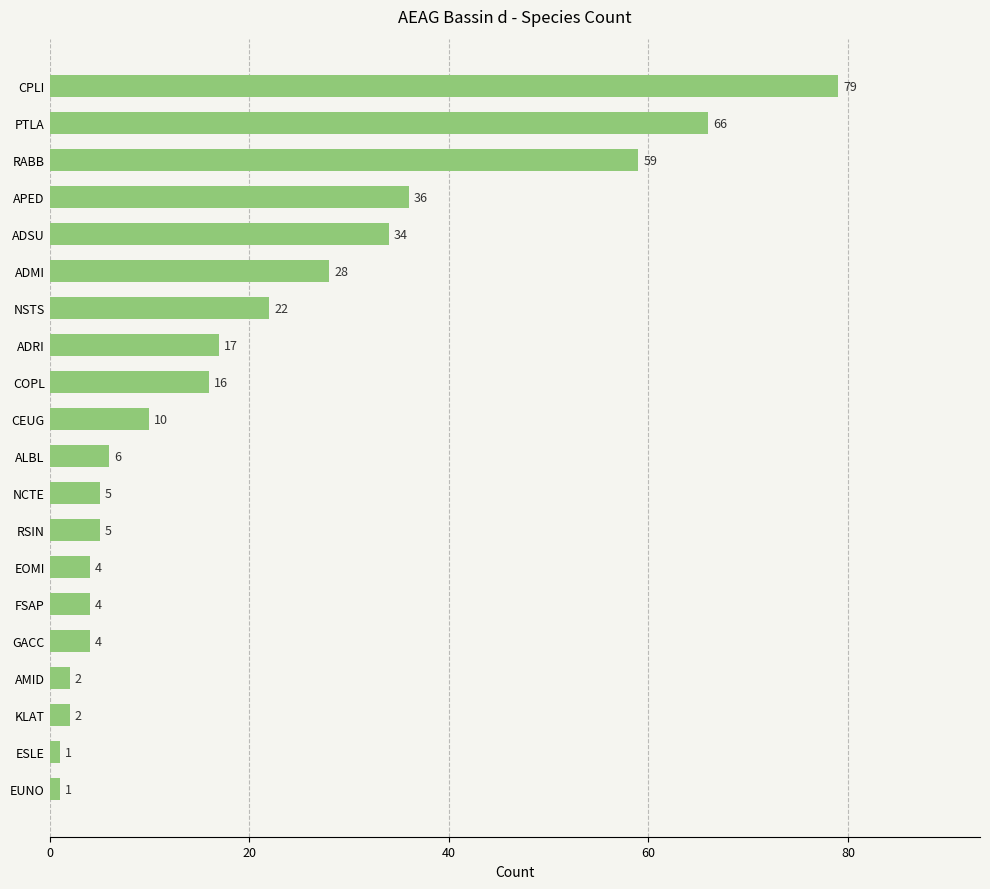

How many data points are less than 10?

10